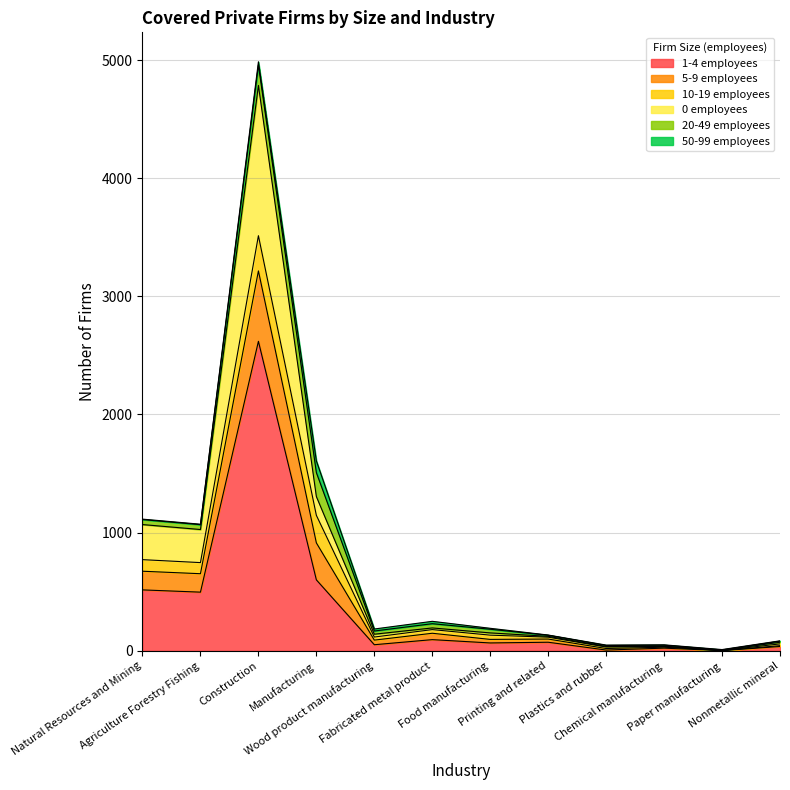

Does the chart display data point markers on the line(s)?

No